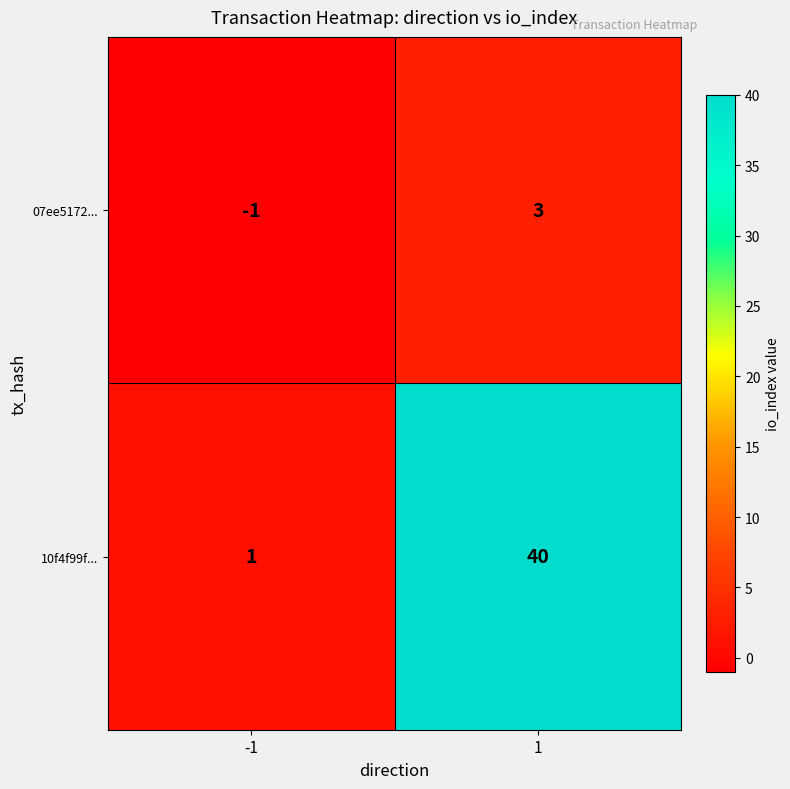

What is the difference between the 07ee5172... values at 1 and -1?

4